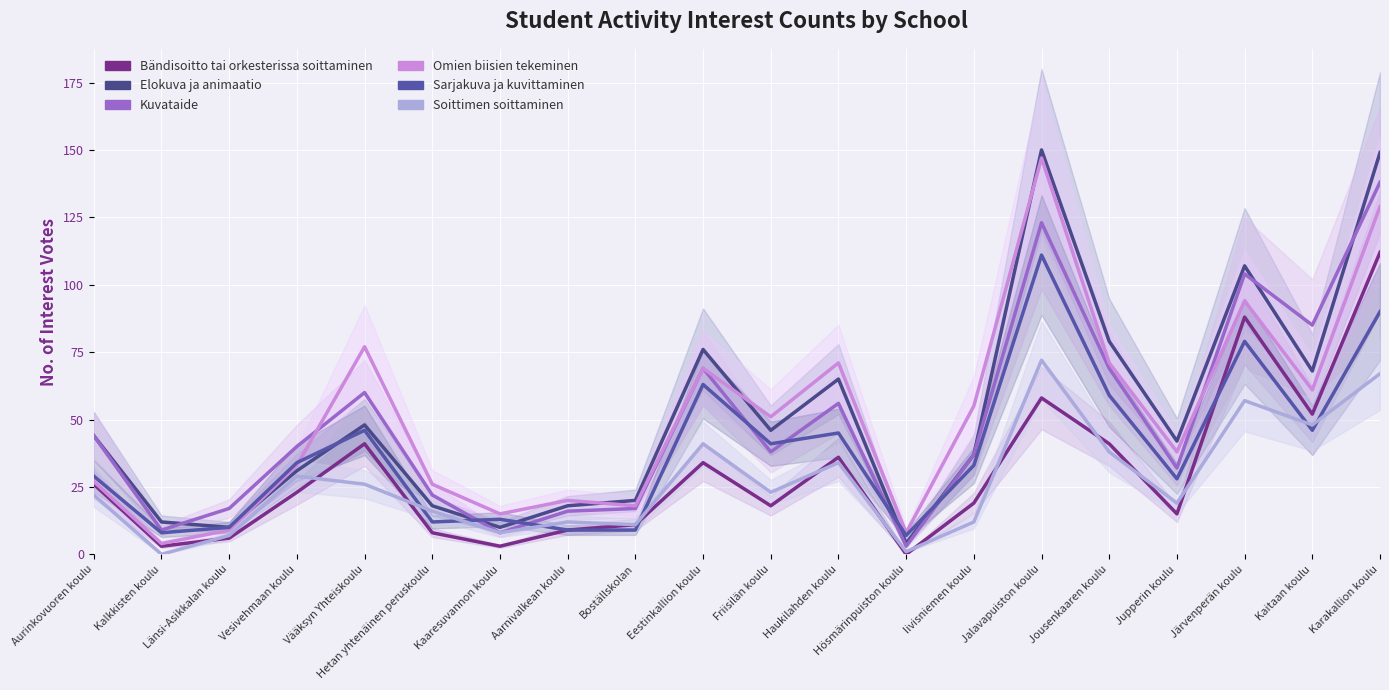

Count the number of categories in the chart.

20